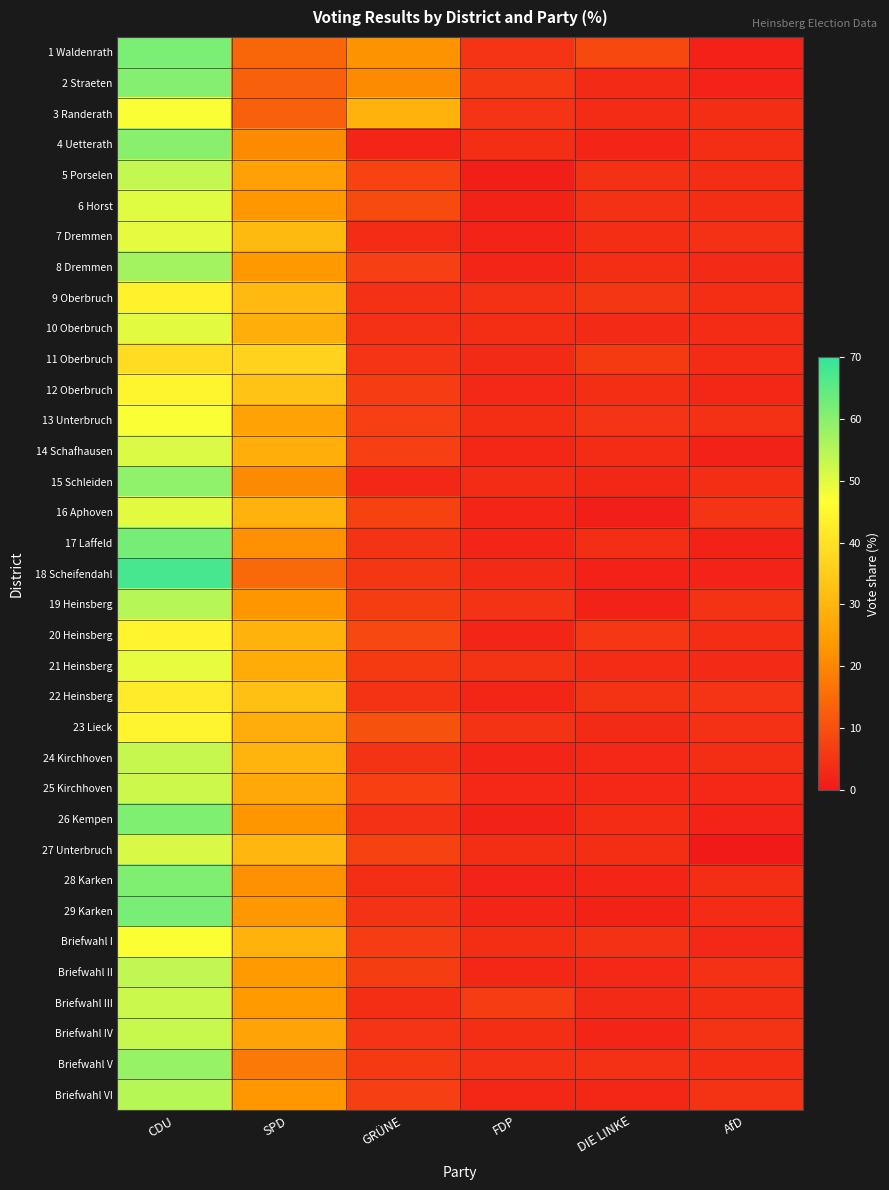

Reading right to left, transcribe all the data shown in this chart.

1 Waldenrath: AfD=1.4	DIE LINKE=8.9	FDP=5.0	GRÜNE=22.2	SPD=14.1	CDU=61.7
2 Straeten: AfD=2.0	DIE LINKE=3.1	FDP=5.9	GRÜNE=21.0	SPD=13.1	CDU=60.5
3 Randerath: AfD=3.8	DIE LINKE=3.4	FDP=4.9	GRÜNE=29.0	SPD=13.0	CDU=47.2
4 Uetterath: AfD=4.0	DIE LINKE=2.3	FDP=4.0	GRÜNE=2.3	SPD=20.9	CDU=59.9
5 Porselen: AfD=3.6	DIE LINKE=4.4	FDP=1.3	GRÜNE=7.7	SPD=25.2	CDU=53.5
6 Horst: AfD=4.0	DIE LINKE=4.5	FDP=1.7	GRÜNE=9.0	SPD=23.2	CDU=50.3
7 Dremmen: AfD=4.2	DIE LINKE=3.7	FDP=1.9	GRÜNE=3.5	SPD=31.1	CDU=49.6
8 Dremmen: AfD=3.2	DIE LINKE=4.0	FDP=2.2	GRÜNE=6.9	SPD=23.4	CDU=57.1
9 Oberbruch: AfD=3.8	DIE LINKE=5.3	FDP=4.2	GRÜNE=4.6	SPD=30.7	CDU=43.5
10 Oberbruch: AfD=3.4	DIE LINKE=3.1	FDP=3.9	GRÜNE=4.4	SPD=28.2	CDU=49.9
11 Oberbruch: AfD=3.4	DIE LINKE=6.2	FDP=3.1	GRÜNE=5.0	SPD=36.8	CDU=38.5
12 Oberbruch: AfD=2.5	DIE LINKE=3.8	FDP=3.0	GRÜNE=6.5	SPD=33.0	CDU=44.4
13 Unterbruch: AfD=4.5	DIE LINKE=5.2	FDP=3.6	GRÜNE=7.0	SPD=25.6	CDU=47.2
14 Schafhausen: AfD=1.6	DIE LINKE=3.3	FDP=2.6	GRÜNE=7.1	SPD=28.2	CDU=50.8
15 Schleiden: AfD=4.0	DIE LINKE=2.7	FDP=3.3	GRÜNE=2.7	SPD=20.7	CDU=59.3
16 Aphoven: AfD=5.2	DIE LINKE=1.3	FDP=2.3	GRÜNE=7.4	SPD=28.8	CDU=49.8
17 Laffeld: AfD=1.9	DIE LINKE=3.7	FDP=2.2	GRÜNE=4.8	SPD=21.6	CDU=62.3
18 Scheifendahl: AfD=2.0	DIE LINKE=1.6	FDP=3.3	GRÜNE=5.3	SPD=14.8	CDU=67.6
19 Heinsberg: AfD=4.8	DIE LINKE=1.9	FDP=4.8	GRÜNE=6.6	SPD=22.8	CDU=54.8
20 Heinsberg: AfD=3.7	DIE LINKE=5.7	FDP=2.4	GRÜNE=8.6	SPD=29.2	CDU=44.0
21 Heinsberg: AfD=3.1	DIE LINKE=3.5	FDP=4.7	GRÜNE=6.1	SPD=27.8	CDU=49.5
22 Heinsberg: AfD=4.9	DIE LINKE=4.7	FDP=2.4	GRÜNE=4.7	SPD=32.5	CDU=42.1
23 Lieck: AfD=4.2	DIE LINKE=3.1	FDP=4.8	GRÜNE=10.3	SPD=28.2	CDU=44.1
24 Kirchhoven: AfD=3.9	DIE LINKE=2.9	FDP=2.4	GRÜNE=4.8	SPD=29.5	CDU=53.1
25 Kirchhoven: AfD=2.8	DIE LINKE=3.0	FDP=3.0	GRÜNE=7.2	SPD=26.9	CDU=52.2
26 Kempen: AfD=1.9	DIE LINKE=3.5	FDP=1.8	GRÜNE=4.5	SPD=22.8	CDU=61.1
27 Unterbruch: AfD=0.0	DIE LINKE=3.8	FDP=3.8	GRÜNE=7.5	SPD=30.2	CDU=50.9
28 Karken: AfD=3.9	DIE LINKE=2.4	FDP=1.9	GRÜNE=3.9	SPD=22.0	CDU=61.0
29 Karken: AfD=3.3	DIE LINKE=1.6	FDP=2.3	GRÜNE=4.7	SPD=23.1	CDU=61.9
Briefwahl I: AfD=3.0	DIE LINKE=4.6	FDP=3.6	GRÜNE=6.5	SPD=28.8	CDU=47.0
Briefwahl II: AfD=4.4	DIE LINKE=2.9	FDP=2.7	GRÜNE=6.8	SPD=23.8	CDU=53.6
Briefwahl III: AfD=3.7	DIE LINKE=3.2	FDP=6.4	GRÜNE=3.7	SPD=23.8	CDU=52.5
Briefwahl IV: AfD=4.8	DIE LINKE=2.2	FDP=3.9	GRÜNE=5.0	SPD=26.1	CDU=52.9
Briefwahl V: AfD=3.9	DIE LINKE=4.4	FDP=4.5	GRÜNE=5.8	SPD=17.5	CDU=58.3
Briefwahl VI: AfD=4.7	DIE LINKE=2.5	FDP=2.7	GRÜNE=7.0	SPD=23.1	CDU=54.7